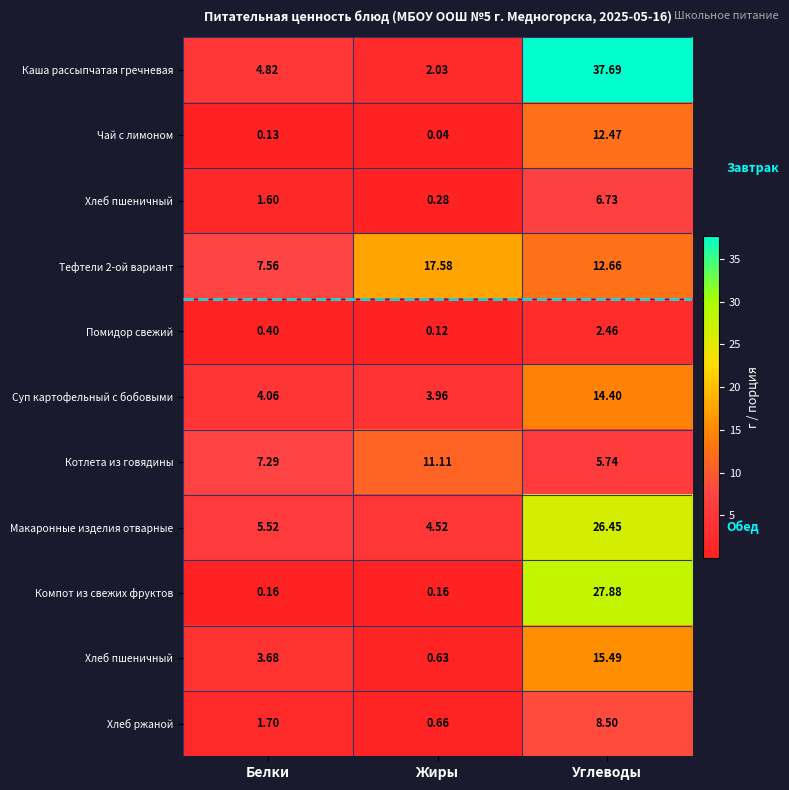

Which label corresponds to the smallest value in the chart?

Жиры